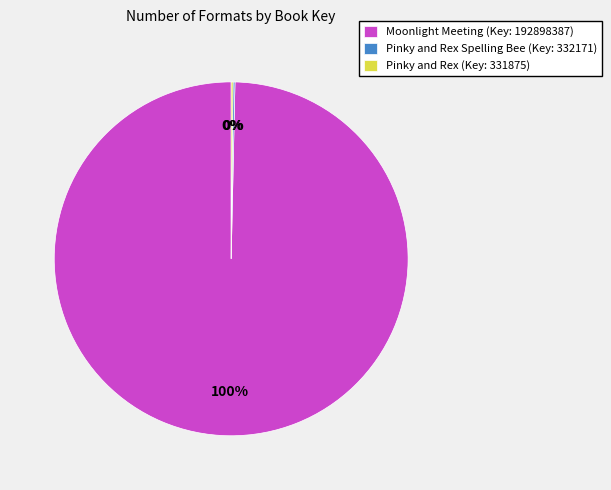

Which slice represents more than half of the pie?

Moonlight Meeting (Key: 192898387)